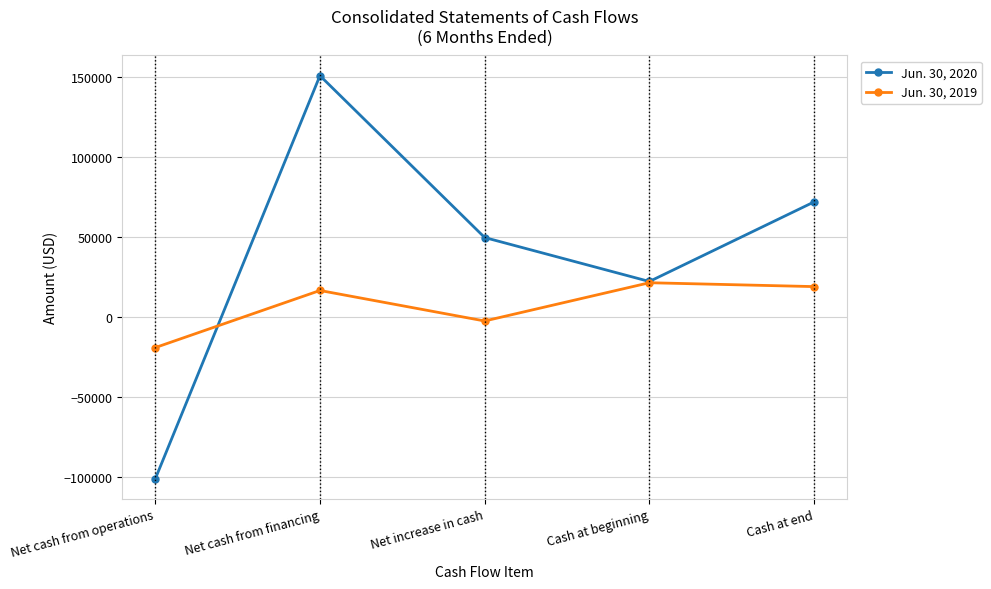

Which series has the largest total across all categories?

Jun. 30, 2020